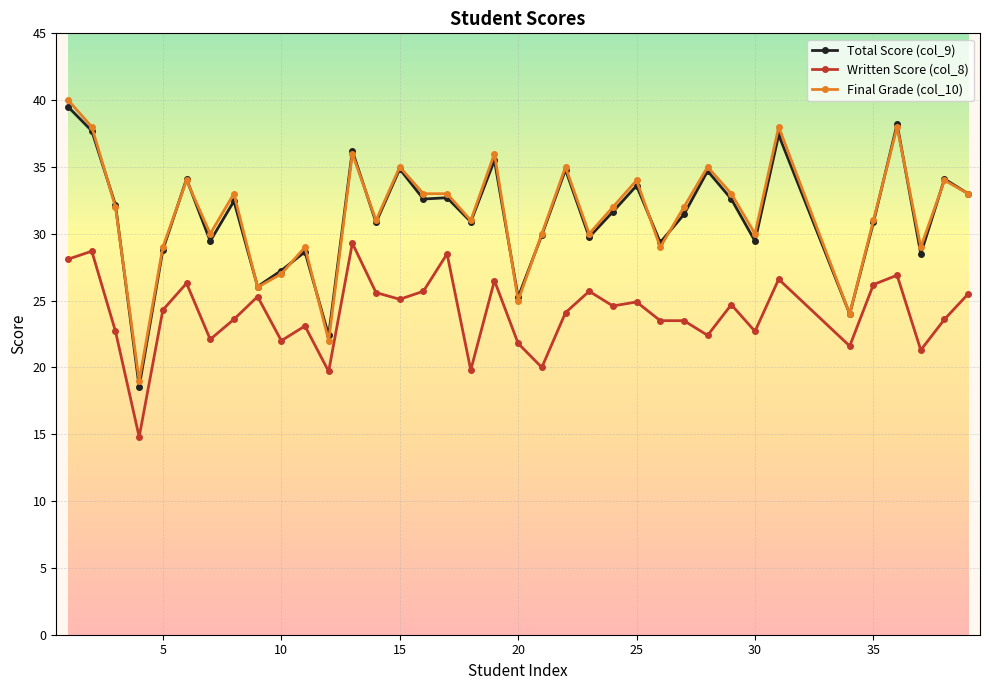

How many categories are shown in the chart?

37